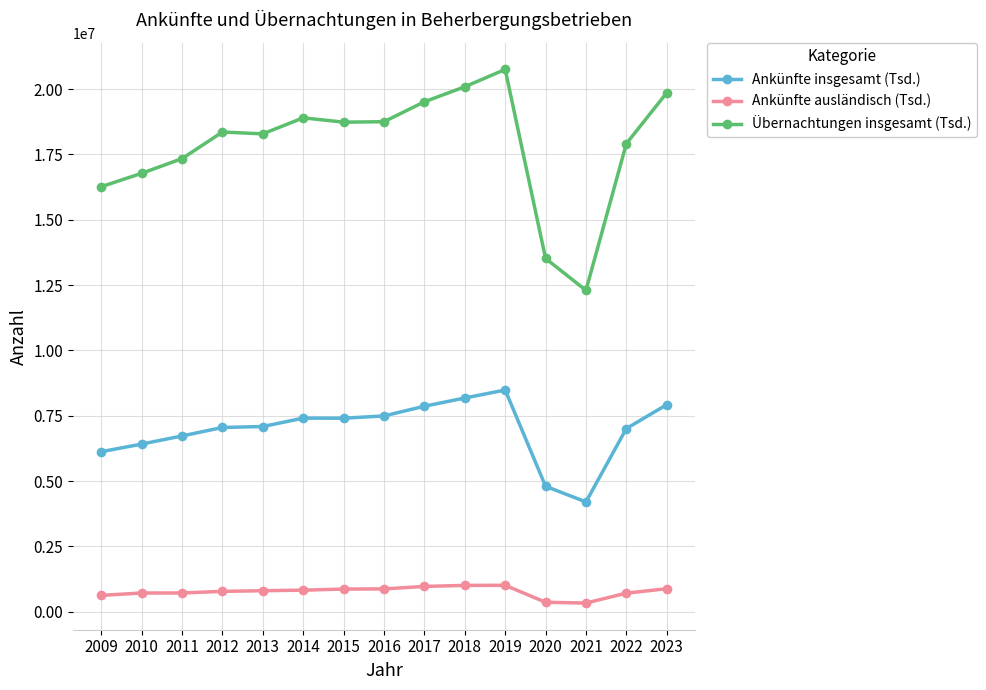

What is the difference between the maximum and minimum values in the Ankünfte ausländisch (Tsd.) series?

678597